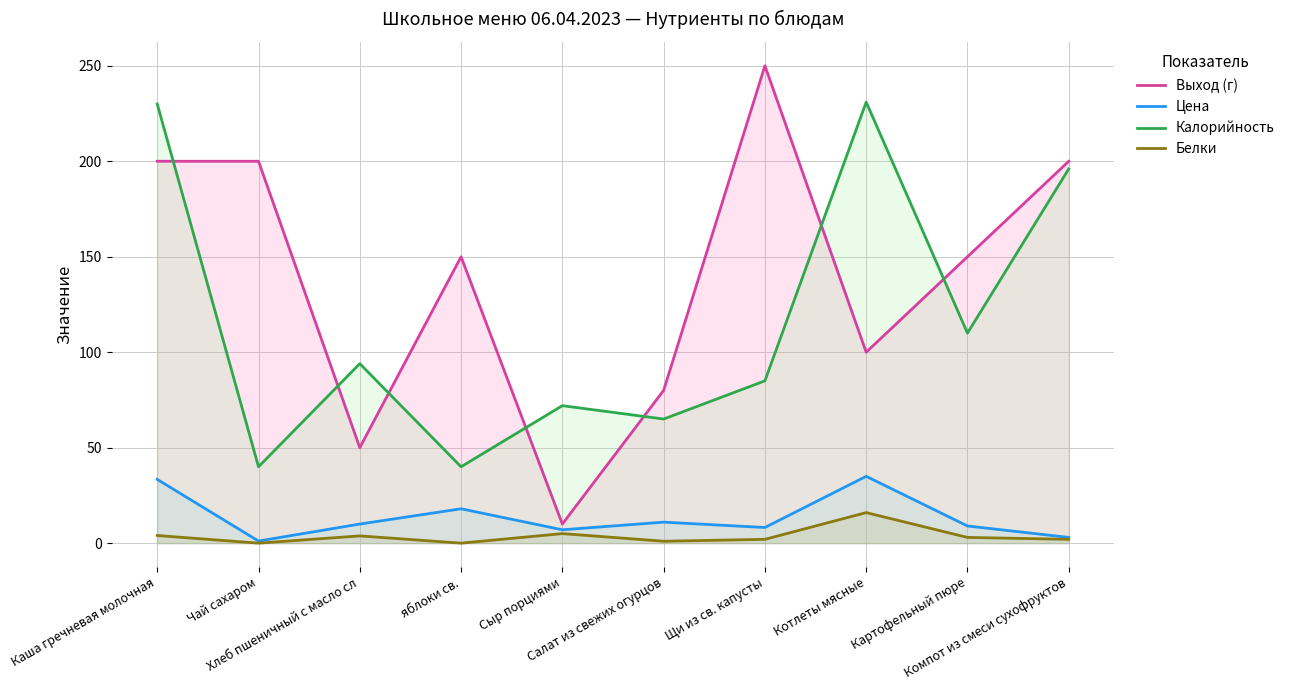

What is the lowest value of the Выход (г) series?

10.0